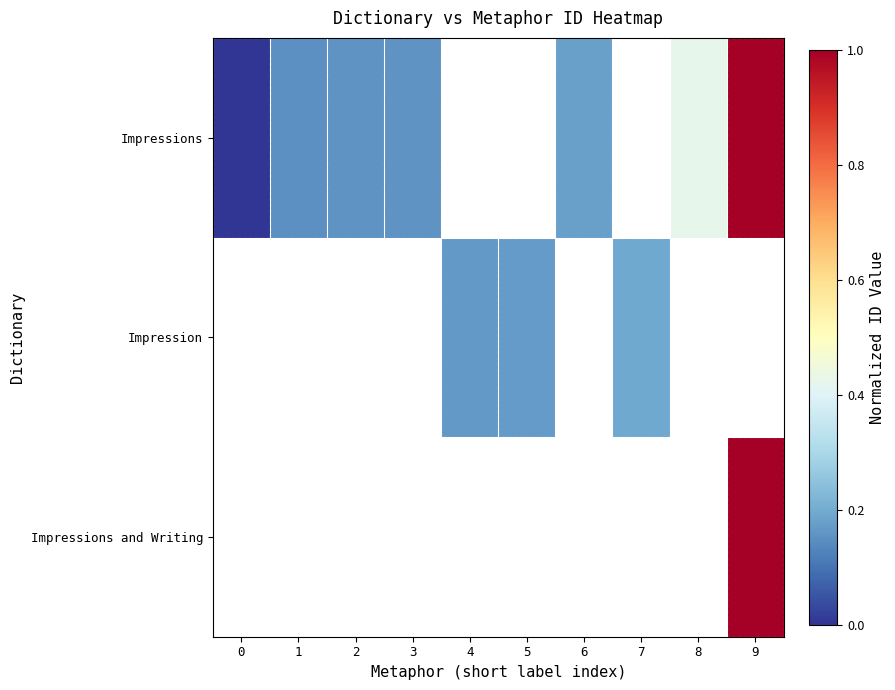

How many categories are shown in the chart?

10